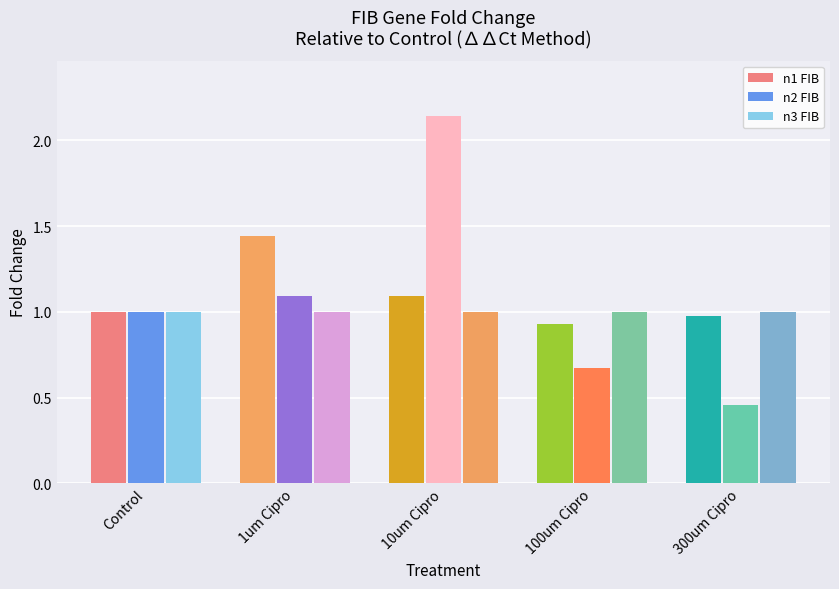

Read the n3 FIB value at Control.

1.0